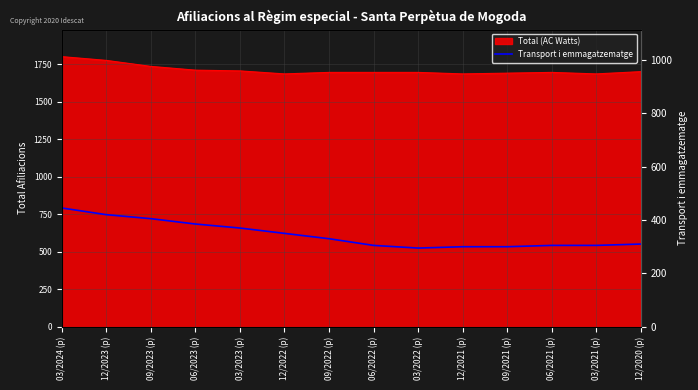

List the labels in order of value, smallest first.

03/2022 (p), 12/2021 (p), 09/2021 (p), 06/2022 (p), 06/2021 (p), 03/2021 (p), 12/2020 (p), 09/2022 (p), 12/2022 (p), 03/2023 (p), 06/2023 (p), 09/2023 (p), 12/2023 (p), 03/2024 (p)